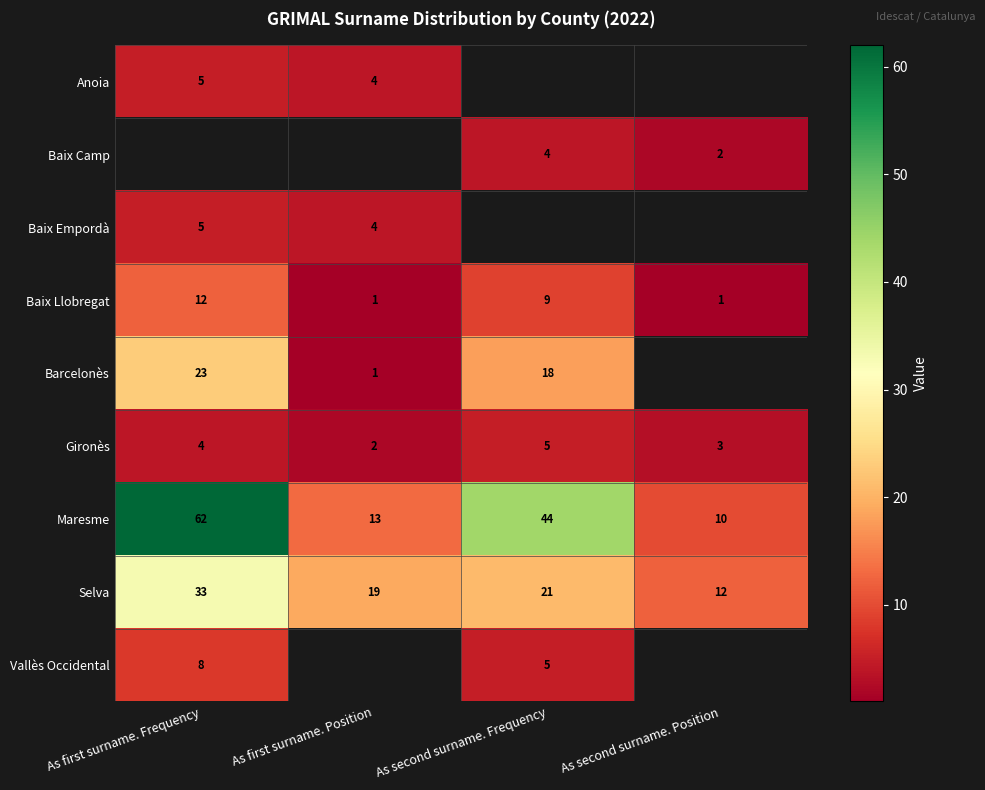

Rank the categories by Gironès value from highest to lowest.

As second surname. Frequency, As first surname. Frequency, As second surname. Position, As first surname. Position